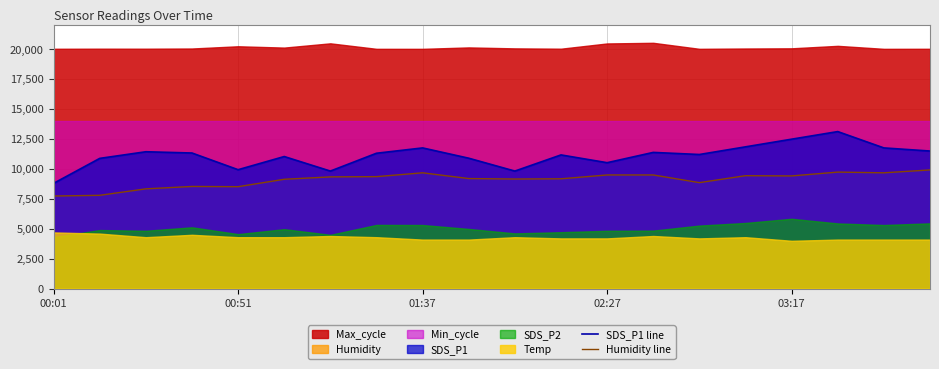

The value of SDS_P1 line at 10 is 15613.0. True or false?

False